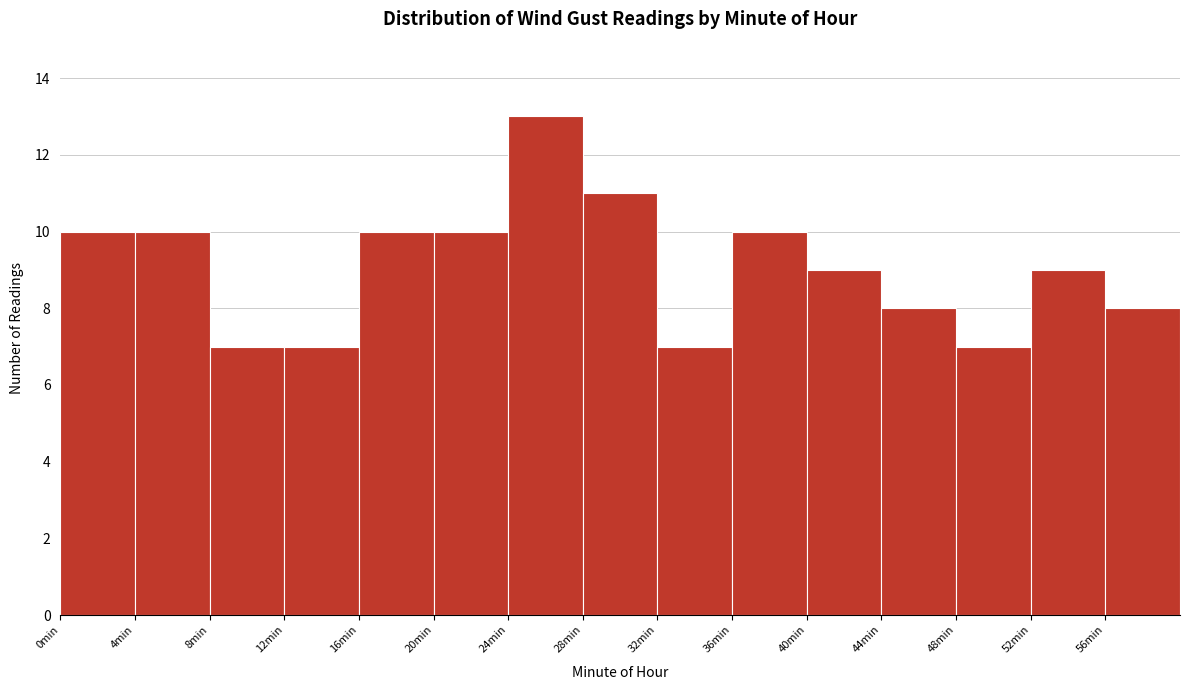

Reading left to right, list every bar in this chart as the range it spans on the x-axis followed by its height. The values are not printed on the chart, so give them approximately, as read against the axis.

0 to 4: 10
4 to 8: 10
8 to 12: 7
12 to 16: 7
16 to 20: 10
20 to 24: 10
24 to 28: 13
28 to 32: 11
32 to 36: 7
36 to 40: 10
40 to 44: 9
44 to 48: 8
48 to 52: 7
52 to 56: 9
56 to 60: 8